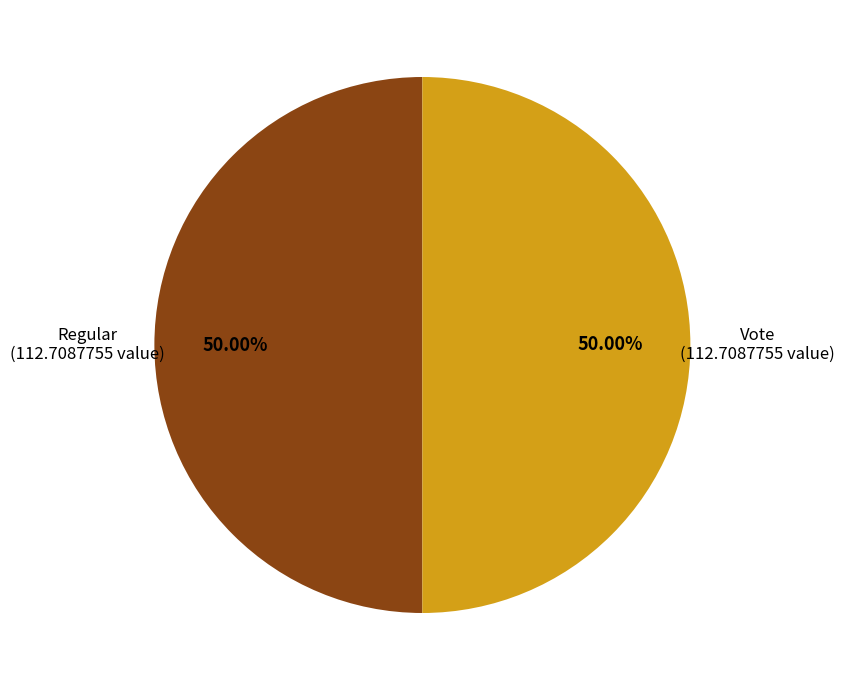

Combined, do Regular and Vote account for over 50%?

Yes